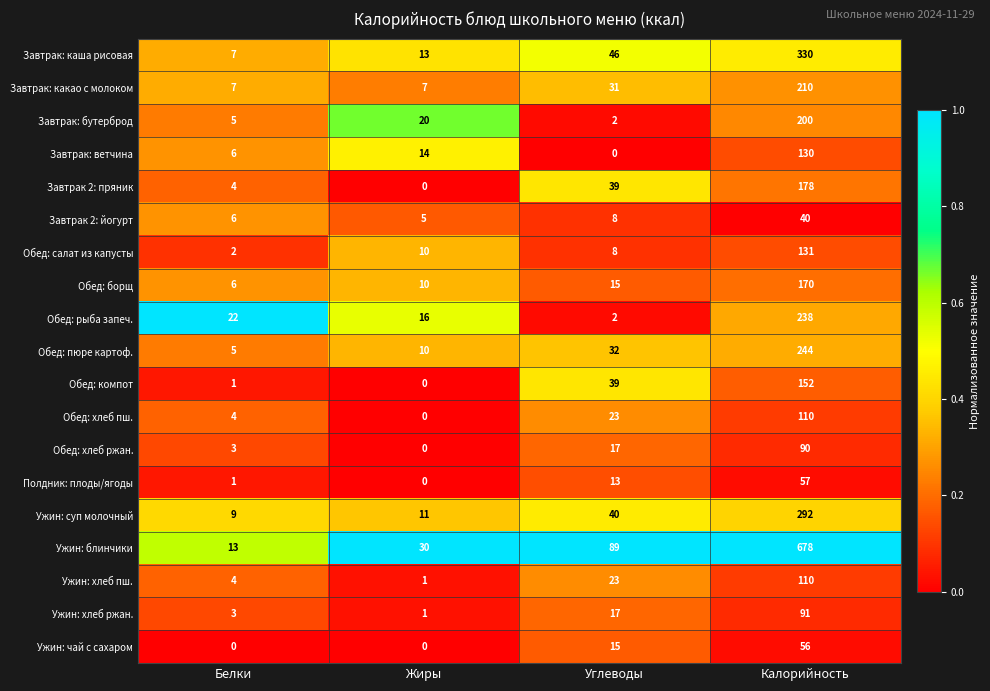

Rank the categories by Обед: борщ value from lowest to highest.

Белки, Жиры, Углеводы, Калорийность